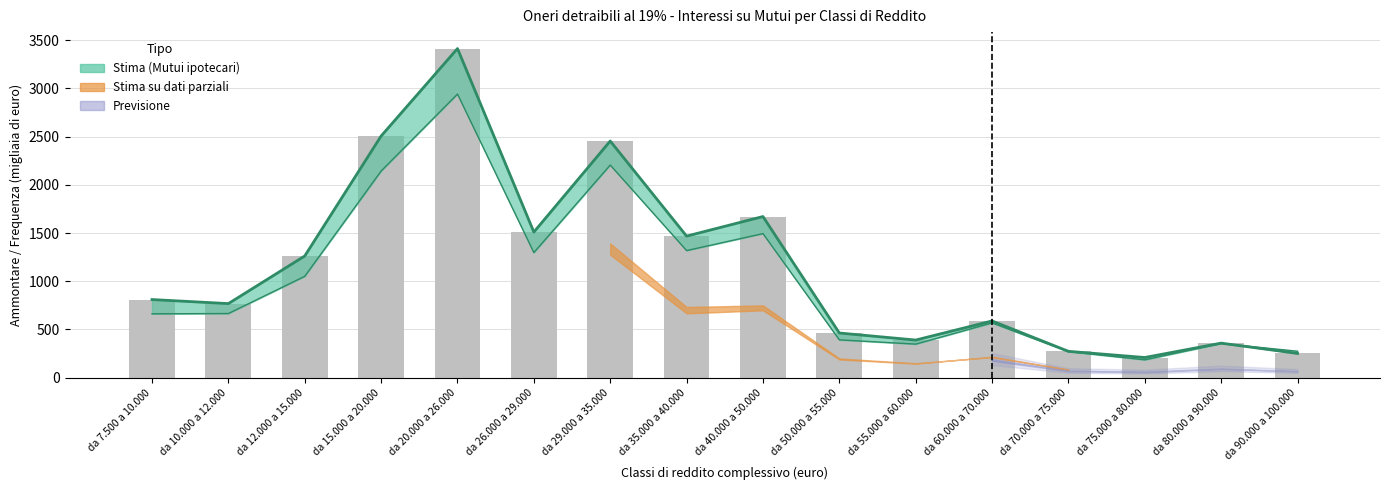

What is the label of the 3rd bar from the right?

da 75.000 a 80.000